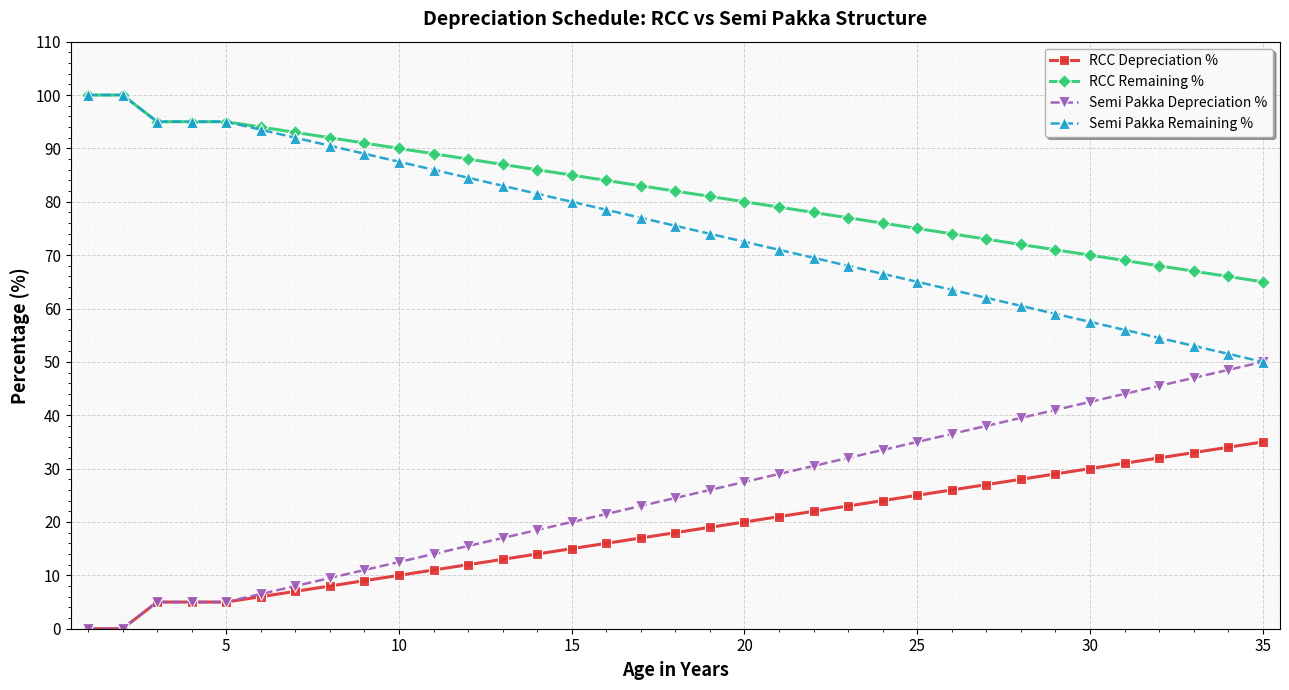

True or false: RCC Remaining % and RCC Depreciation % intersect in this chart.

False